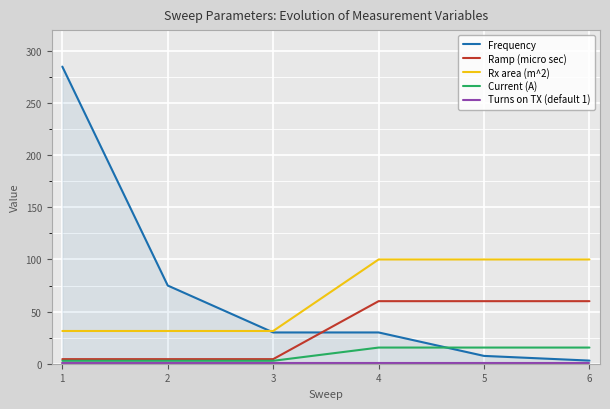

What is the highest value of the Frequency series?

285.0